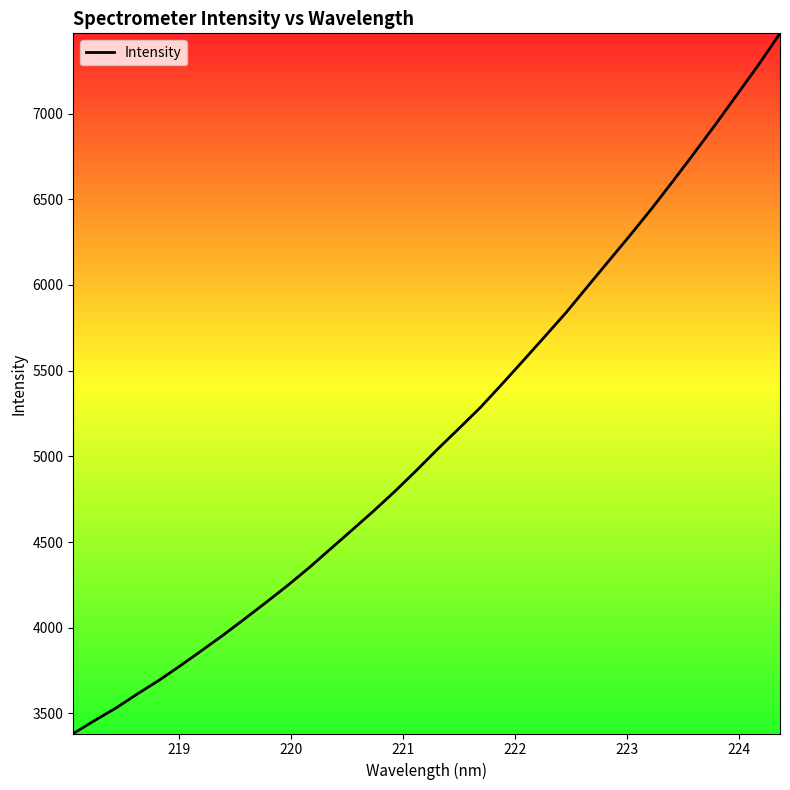

What is the difference between the maximum and minimum values?

4084.6